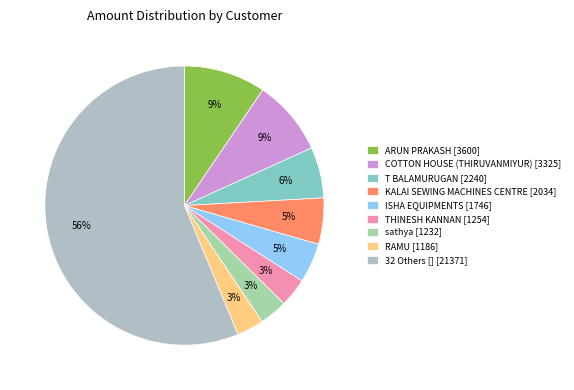

Does any single category account for the majority?

Yes